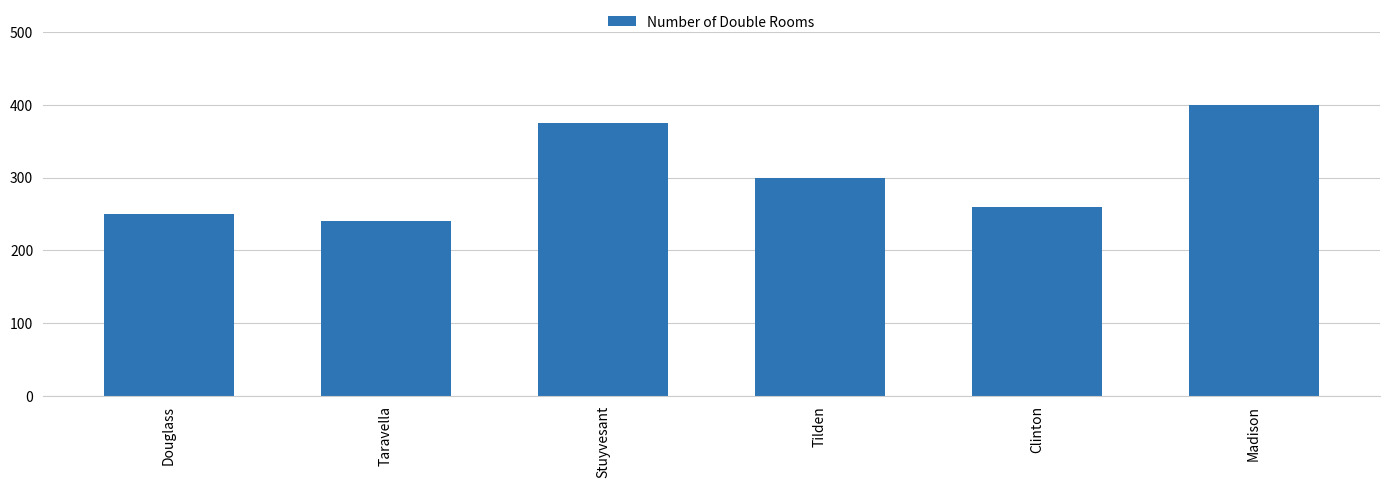

Reading left to right, list all the values displayed in this chart.

250	240	375	300	260	400